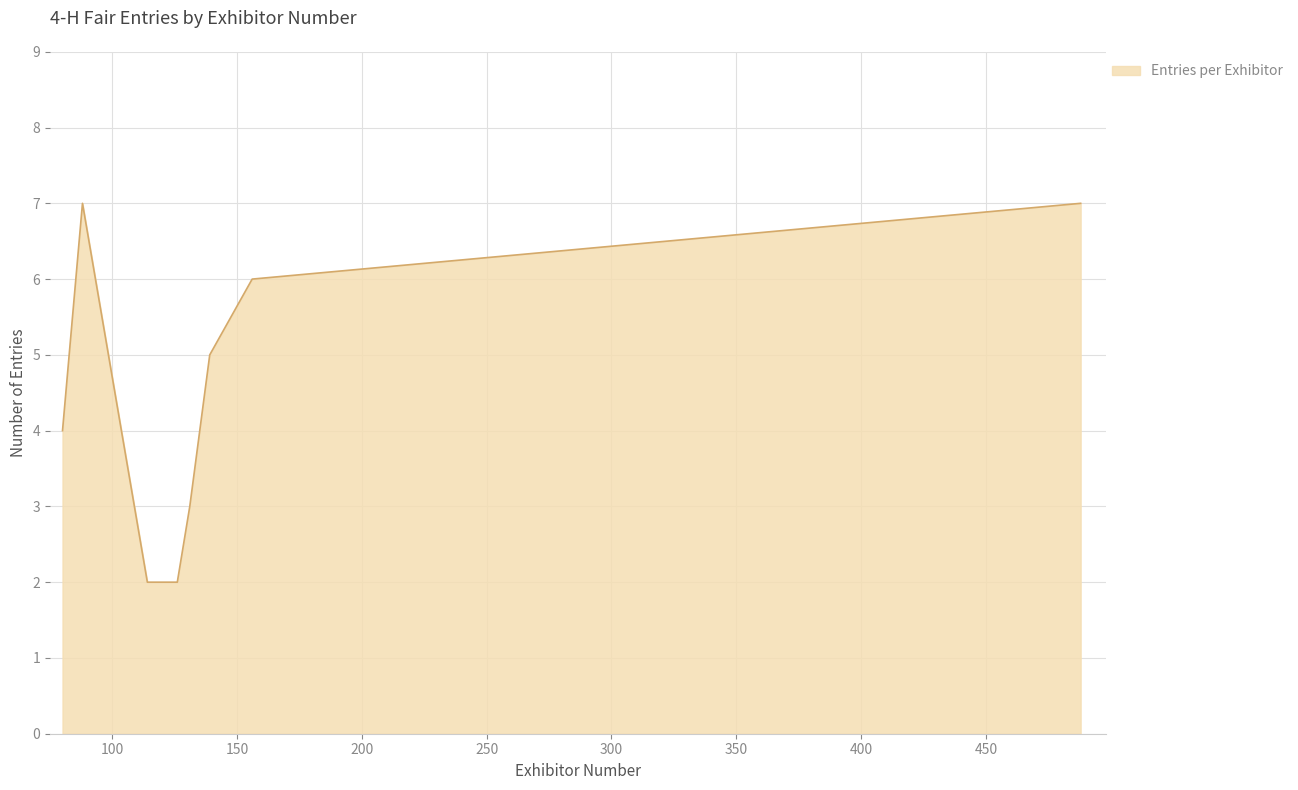

What is the difference between the maximum and minimum values?

5